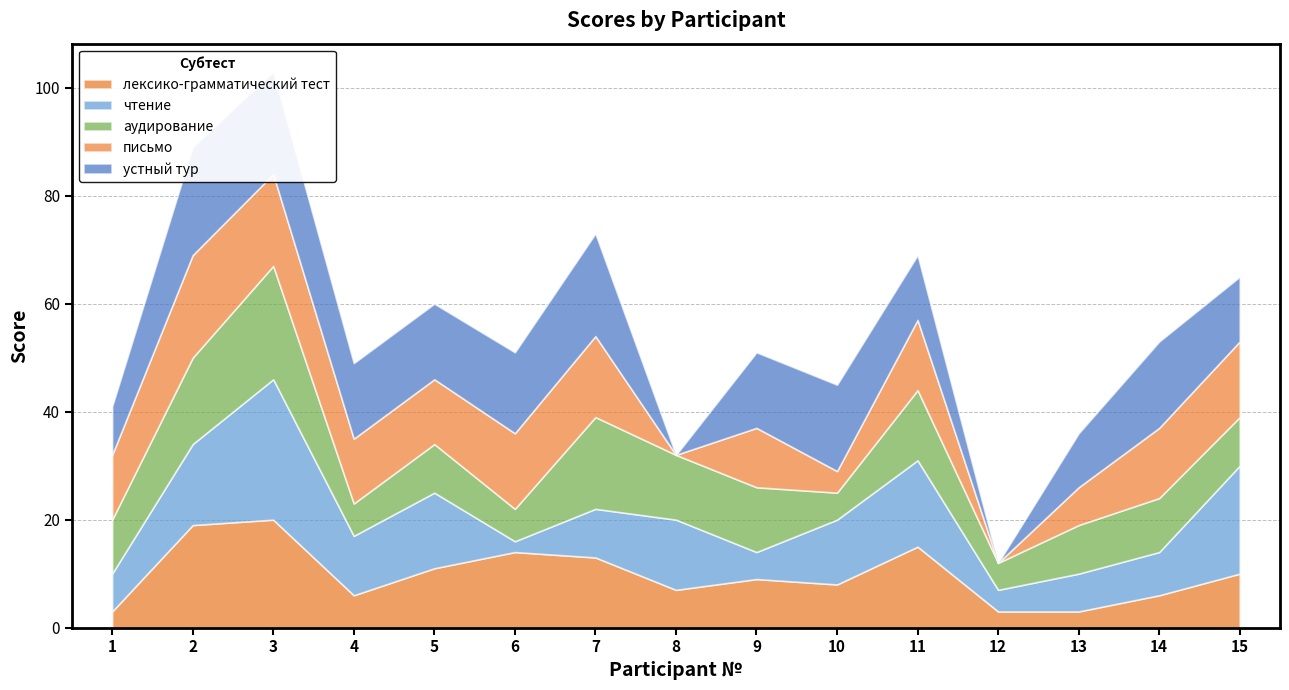

What are all the series names shown in the legend?

лексико-грамматический тест, чтение, аудирование, письмо, устный тур